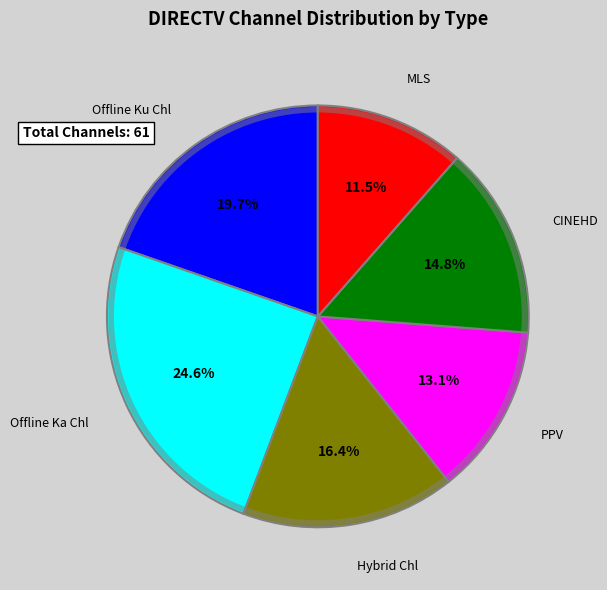

Is there any slice that represents more than half of the pie?

No